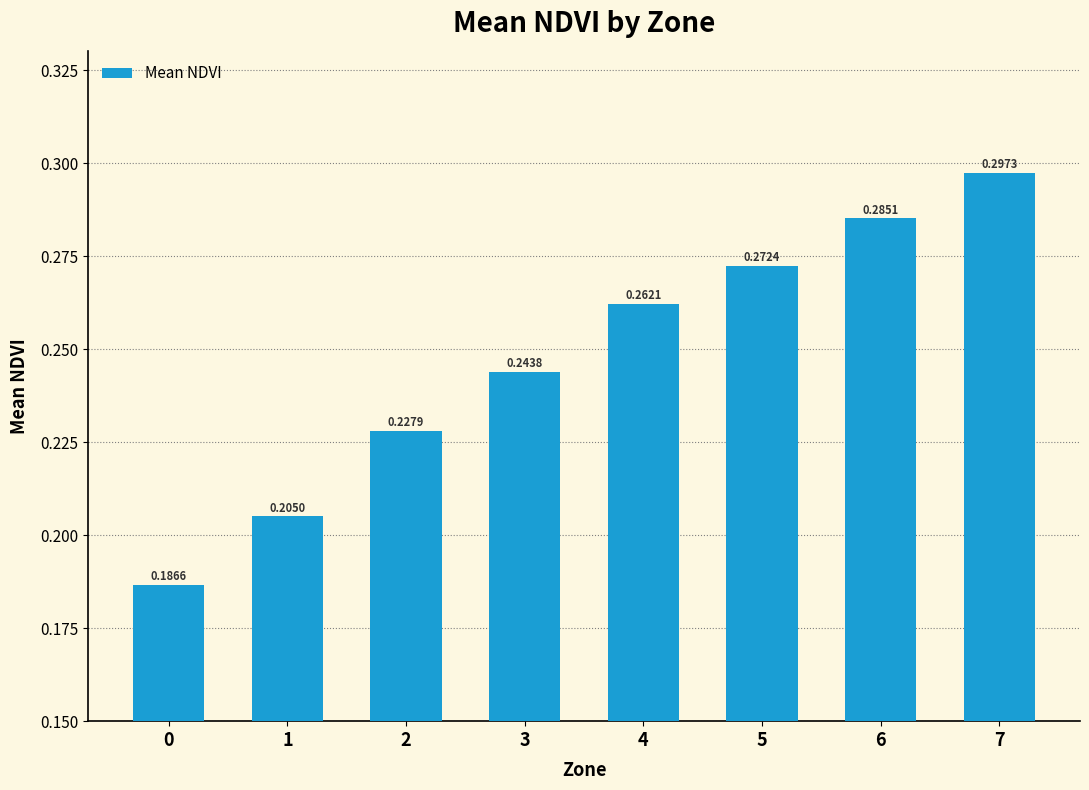

What is the sum of all values?

2.0